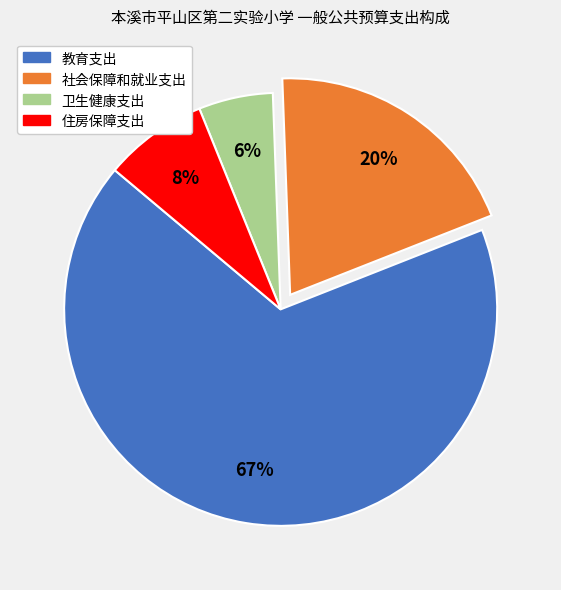

How many segments does this pie chart have?

4